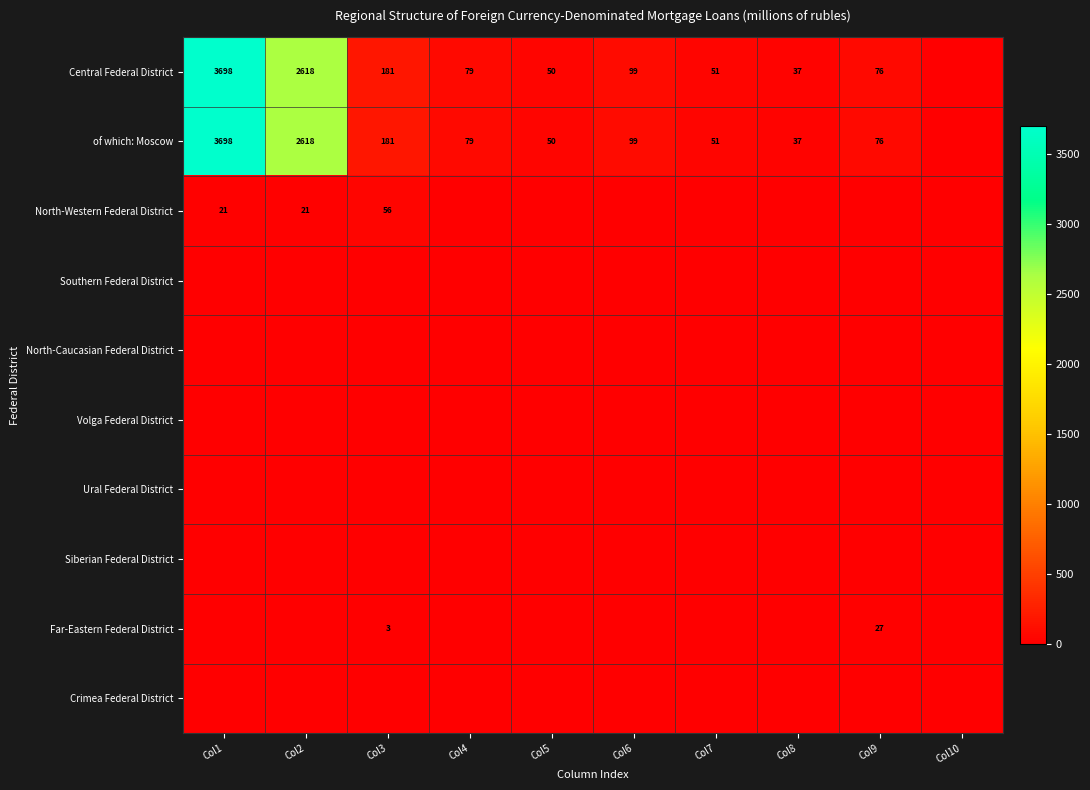

What is the difference between the of which: Moscow values at Col2 and Col5?

2568